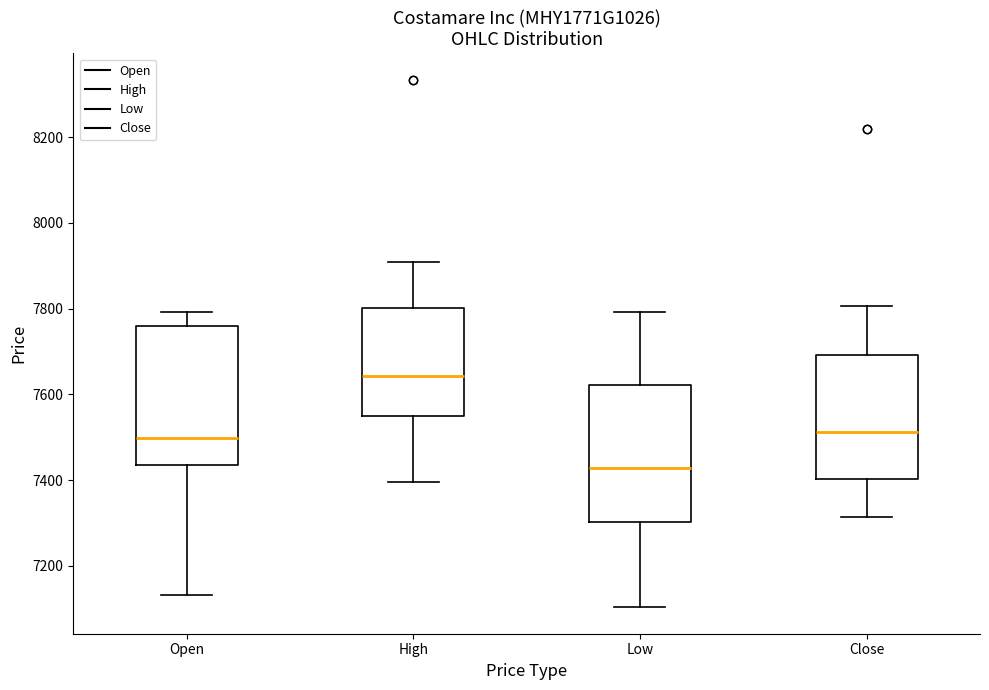

Reading left to right, transcribe this box plot: for each box, give where its median line is, the range the box spans, and where its two whiskers end, as read against the y-axis. The values are not printed on the chart, so give them approximately, as read against the axis.

Open: median 7500, box 7440 to 7760, whiskers 7140 to 7800
High: median 7640, box 7540 to 7800, whiskers 7400 to 7900
Low: median 7420, box 7300 to 7620, whiskers 7100 to 7800
Close: median 7520, box 7400 to 7700, whiskers 7320 to 7800